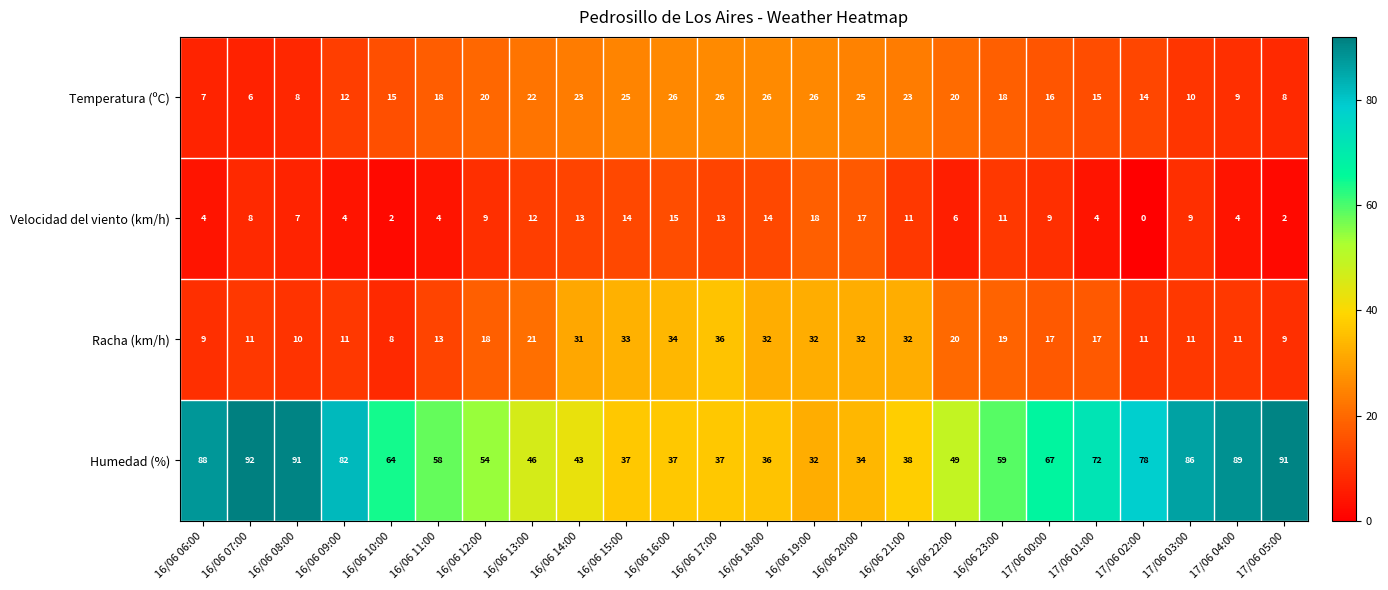

Which series has the largest total across all categories?

Humedad (%)